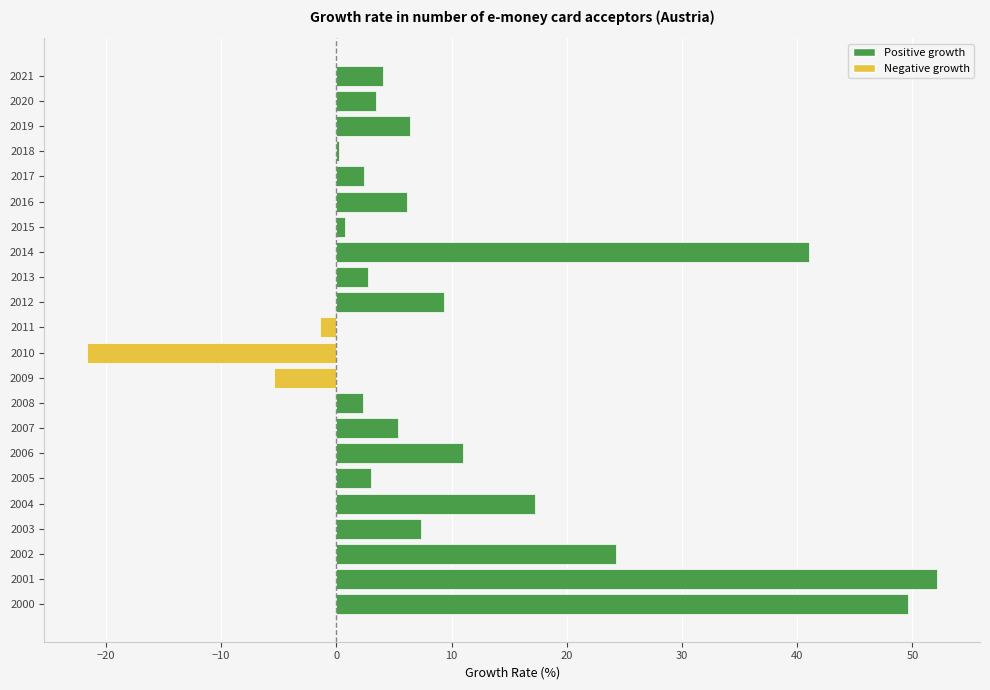

What is the average value?

10.0